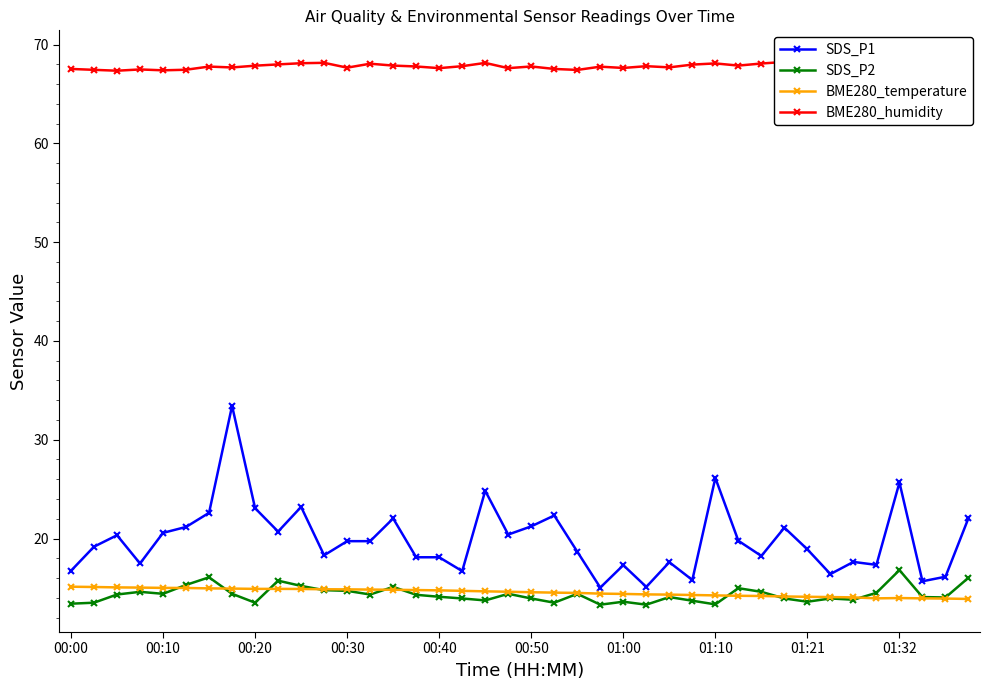

Is it true that SDS_P2 equals 13.3 at 01:10?

True